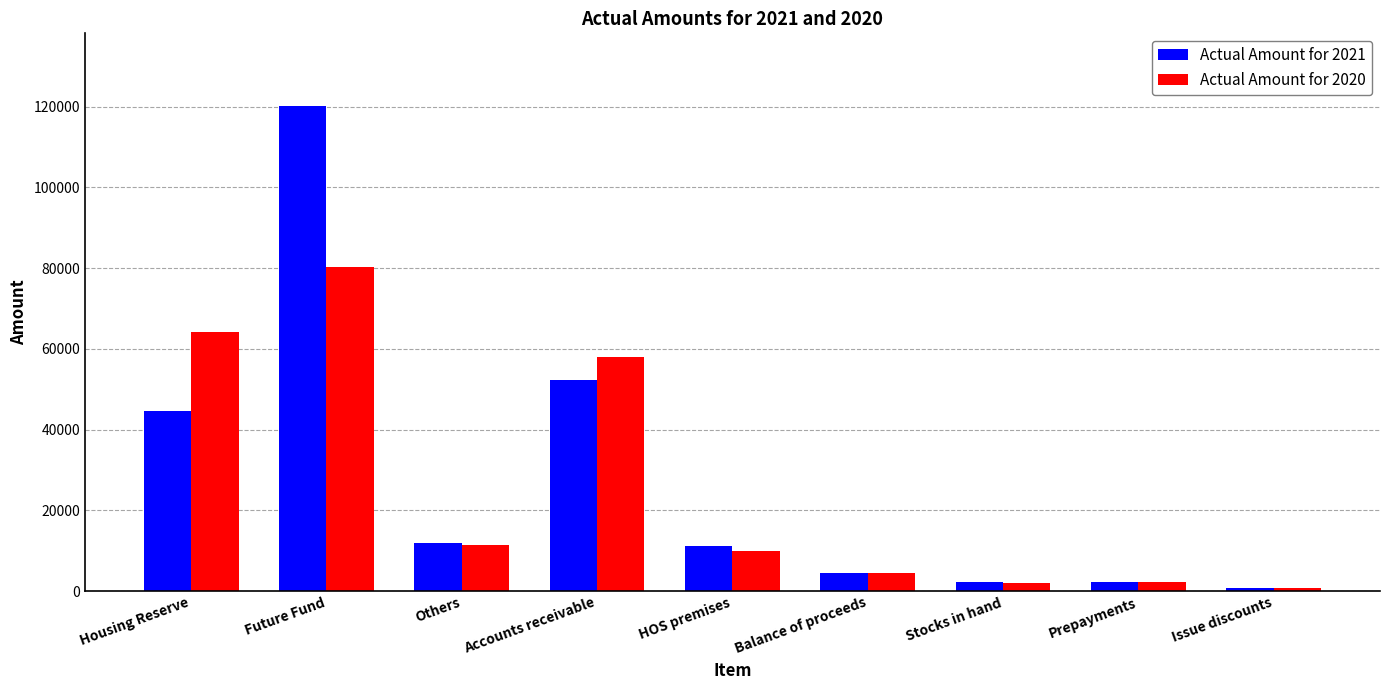

List the series in order of their peak value, lowest first.

Actual Amount for 2020, Actual Amount for 2021